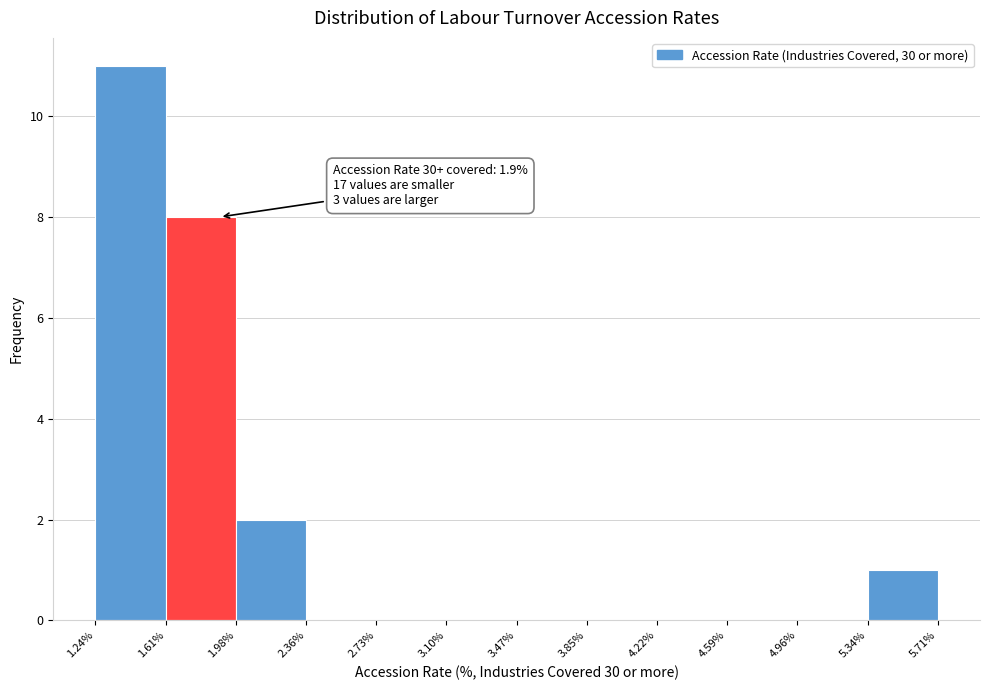

Which range on the x-axis has the tallest bar?

1.24% to 1.61%